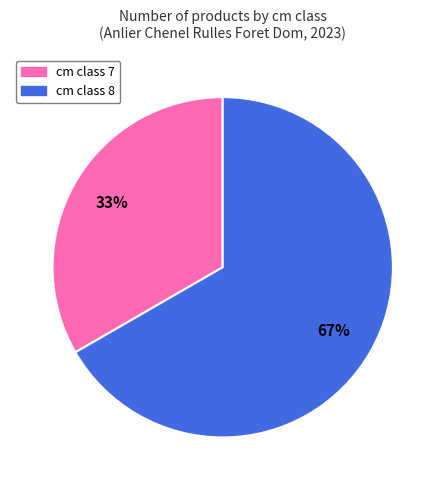

To the nearest percent, what is the average slice percentage?

50%